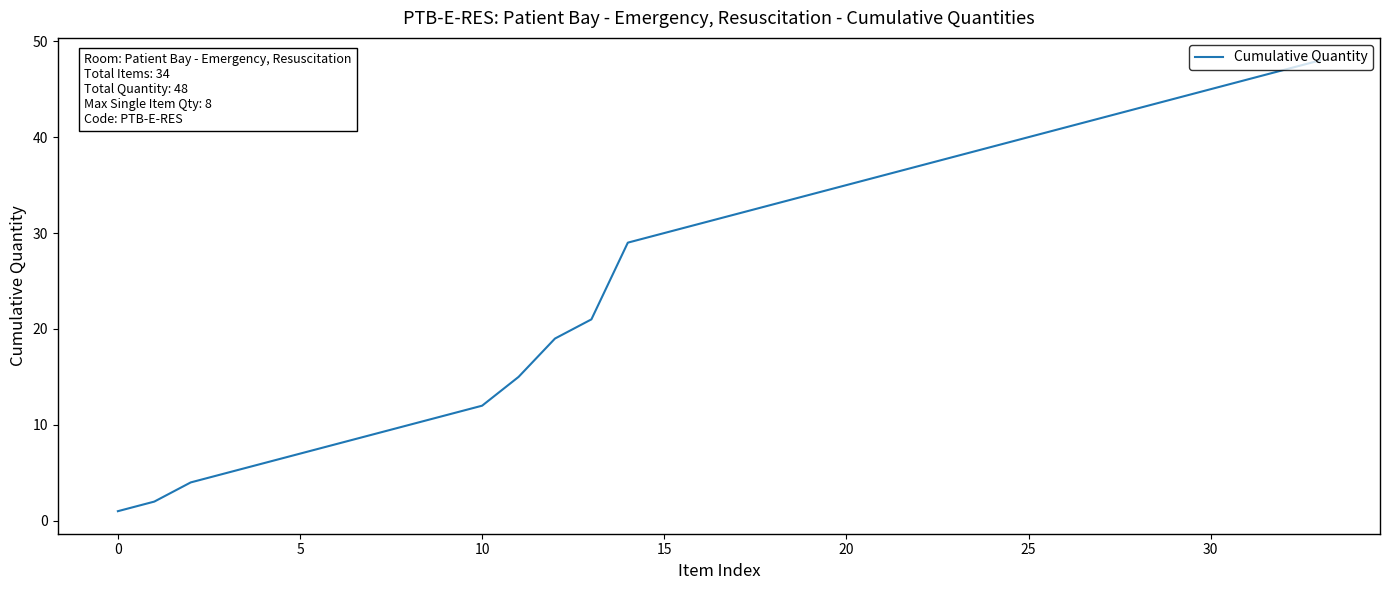

What is the greatest value displayed?

48